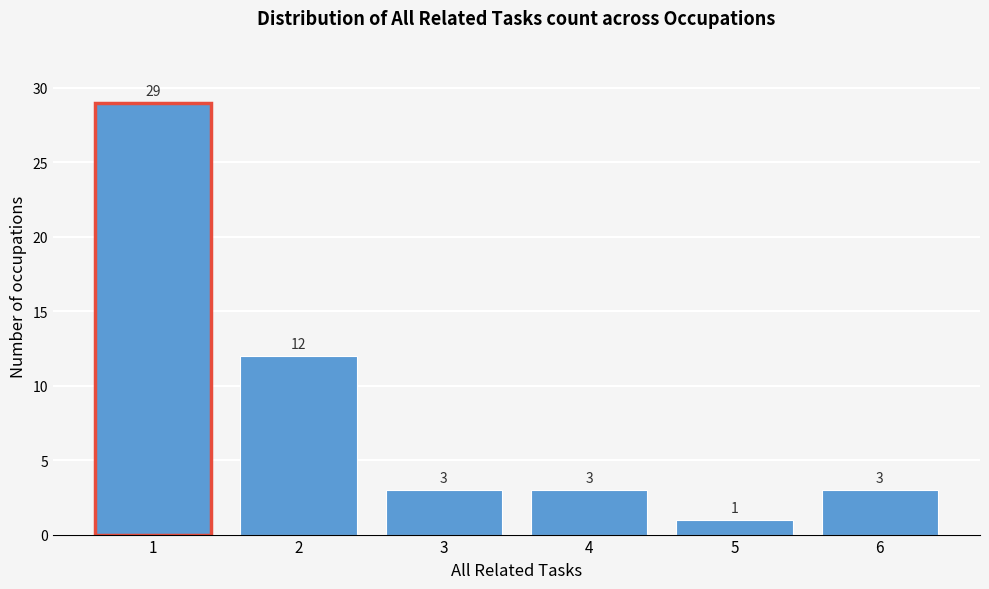

Reading left to right, list all the values displayed in this chart.

1=29	2=12	3=3	4=3	5=1	6=3